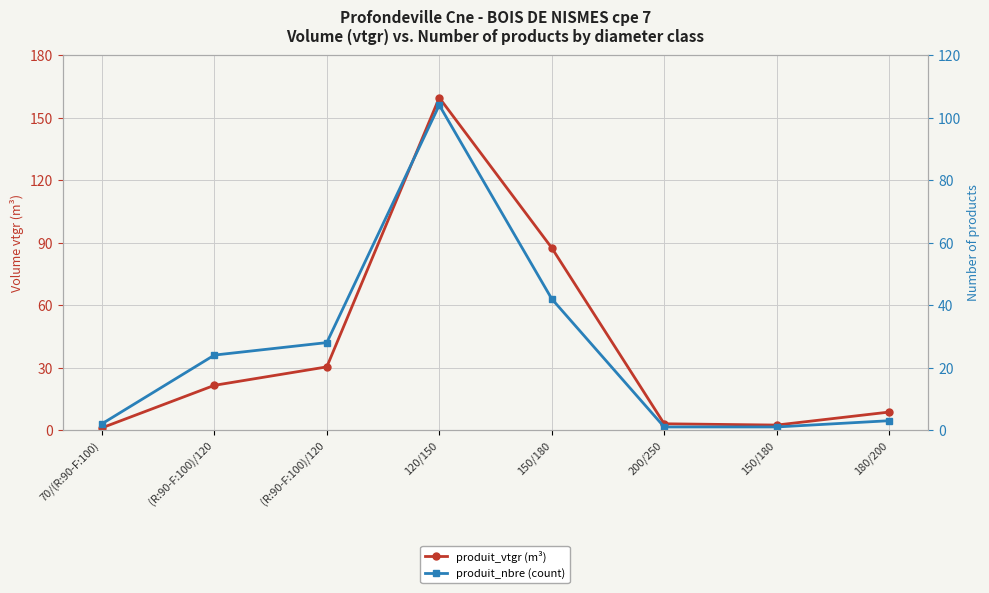

Between 70/(R:90-F:100) and 120/150, which series saw the biggest shift?

produit_vtgr (m³)